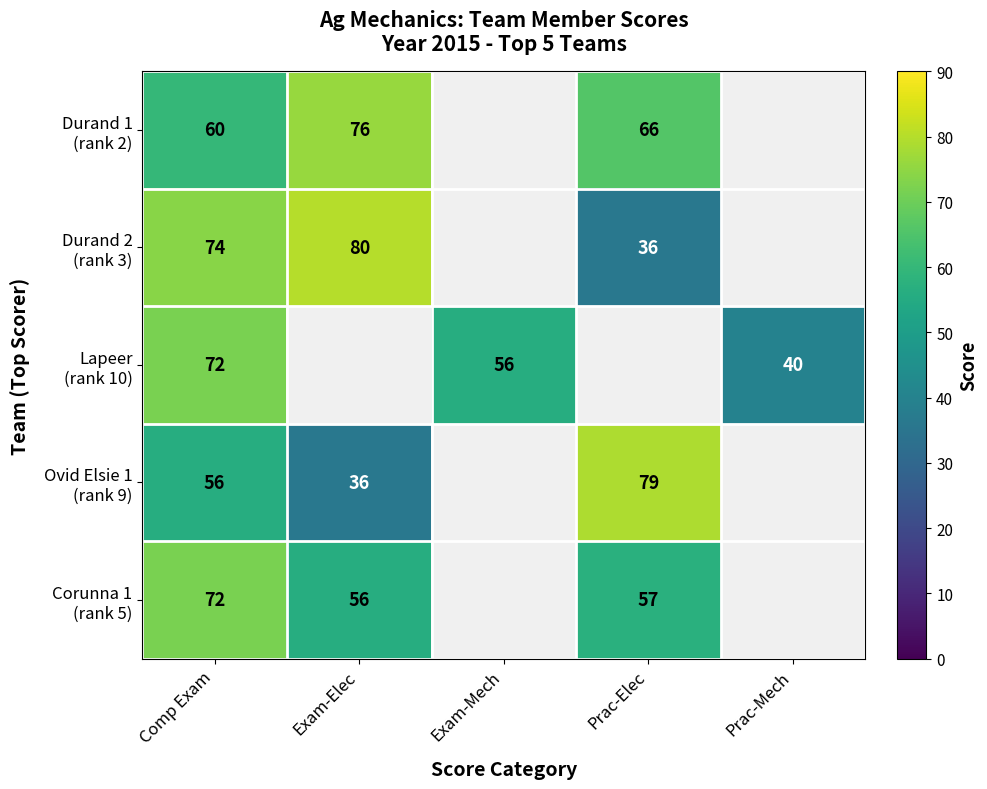

What is the minimum value shown in the chart?

36.0